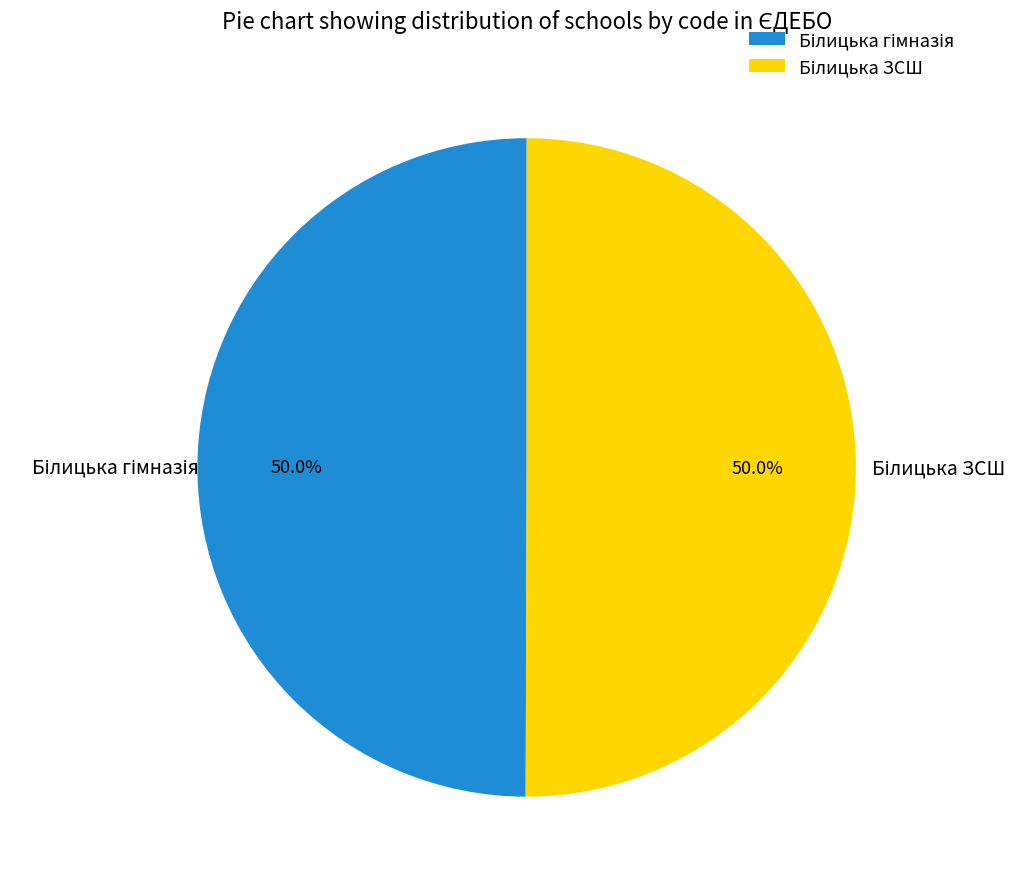

To the nearest percent, what is the average slice percentage?

50%